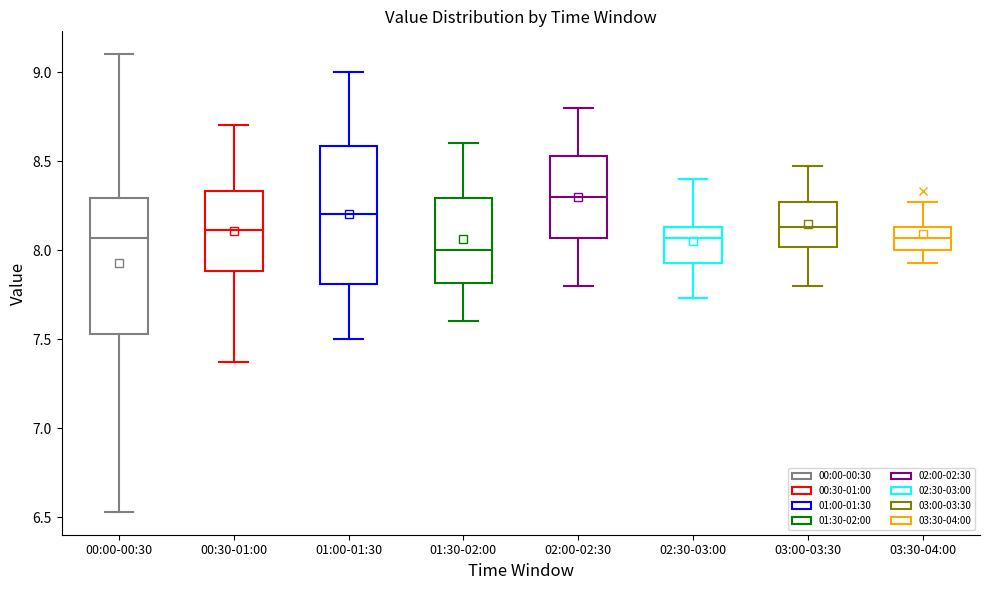

Where does the upper whisker of the box for 02:00-02:30 end on the y-axis? The values are not printed on the chart, so give them approximately, as read against the axis.

8.80